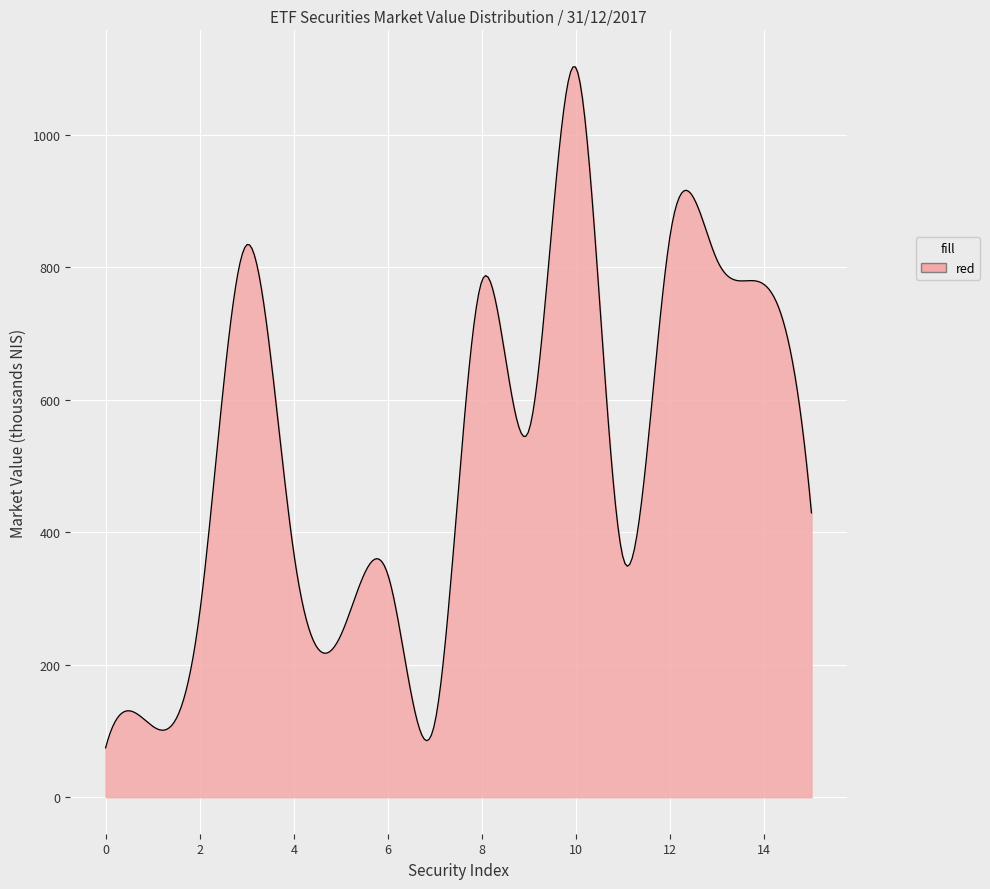

What is the minimum value shown in the chart?

74.6